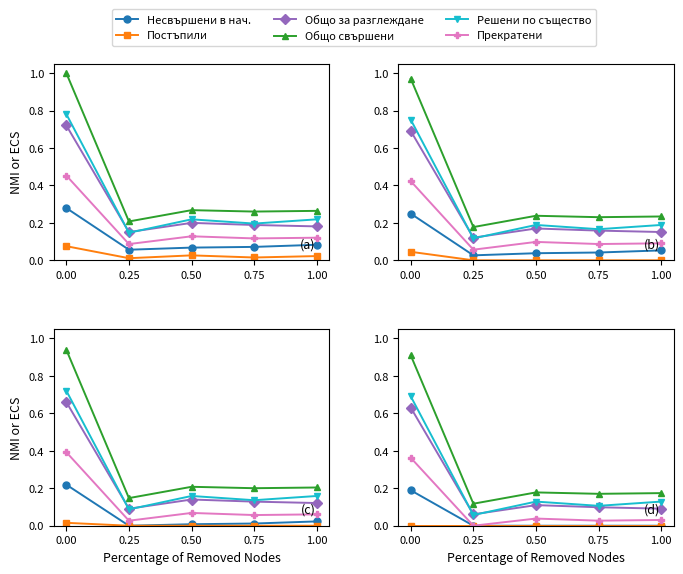

Reading right to left, transcribe all the data shown in this chart.

Несвършени в нач.: 1.00=0.0	0.75=0.0	0.50=0.0	0.25=0.0	0.00=0.2
Постъпили: 1.00=0.0	0.75=0.0	0.50=0.0	0.25=0.0	0.00=0.0
Общо за разглеждане: 1.00=0.1	0.75=0.1	0.50=0.1	0.25=0.1	0.00=0.6
Общо свършени: 1.00=0.2	0.75=0.2	0.50=0.2	0.25=0.1	0.00=0.9
Решени по същество: 1.00=0.1	0.75=0.1	0.50=0.1	0.25=0.1	0.00=0.7
Прекратени: 1.00=0.0	0.75=0.0	0.50=0.0	0.25=0.0	0.00=0.4